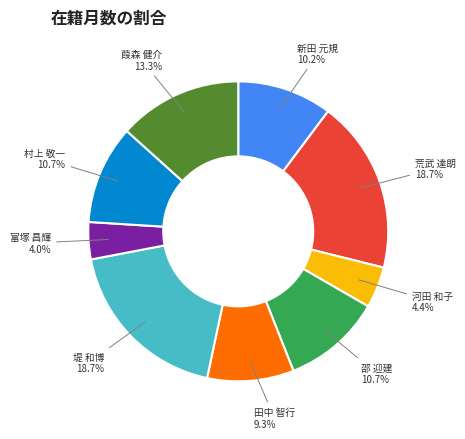

Does any single category account for the majority?

No